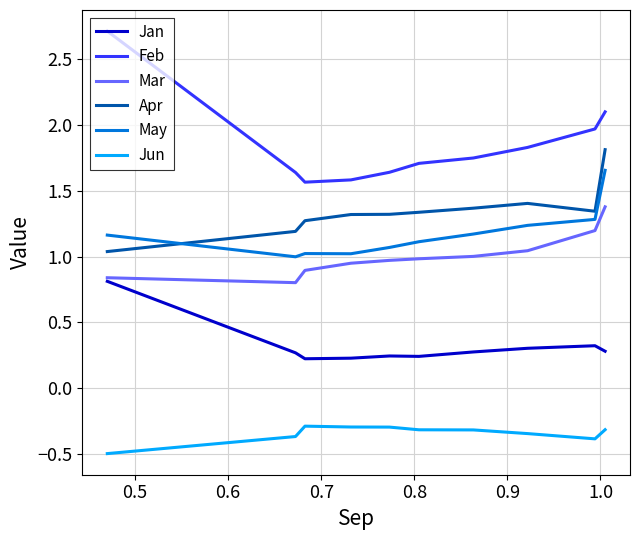

What is the smallest value displayed?

-0.5